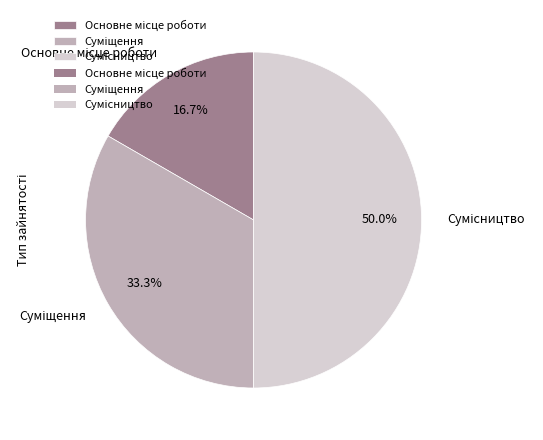

What percentage is the Сумісництво slice, to the nearest percent?

50%